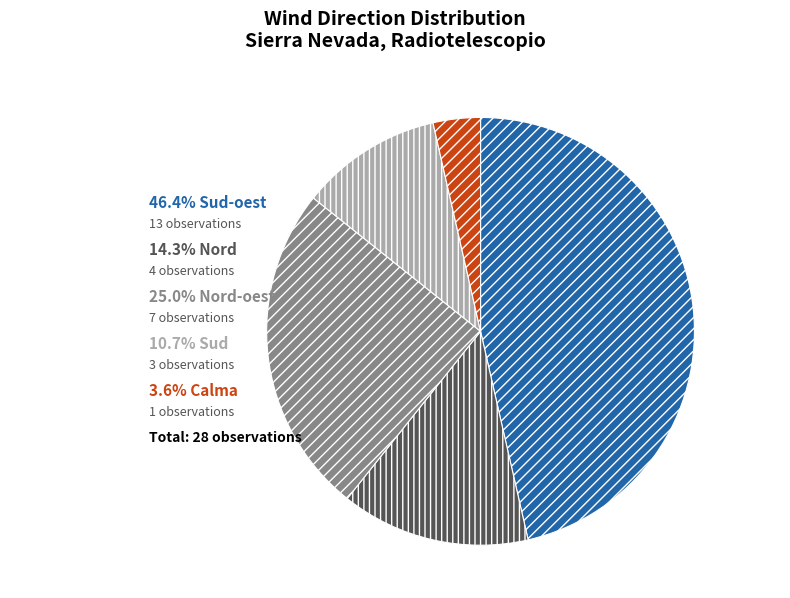

Is there a majority slice in this chart?

No